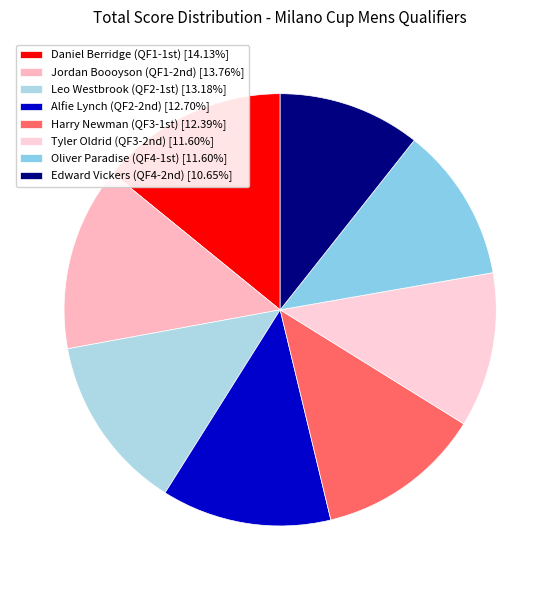

Which category has the smallest portion of the pie?

Edward Vickers (QF4-2nd)